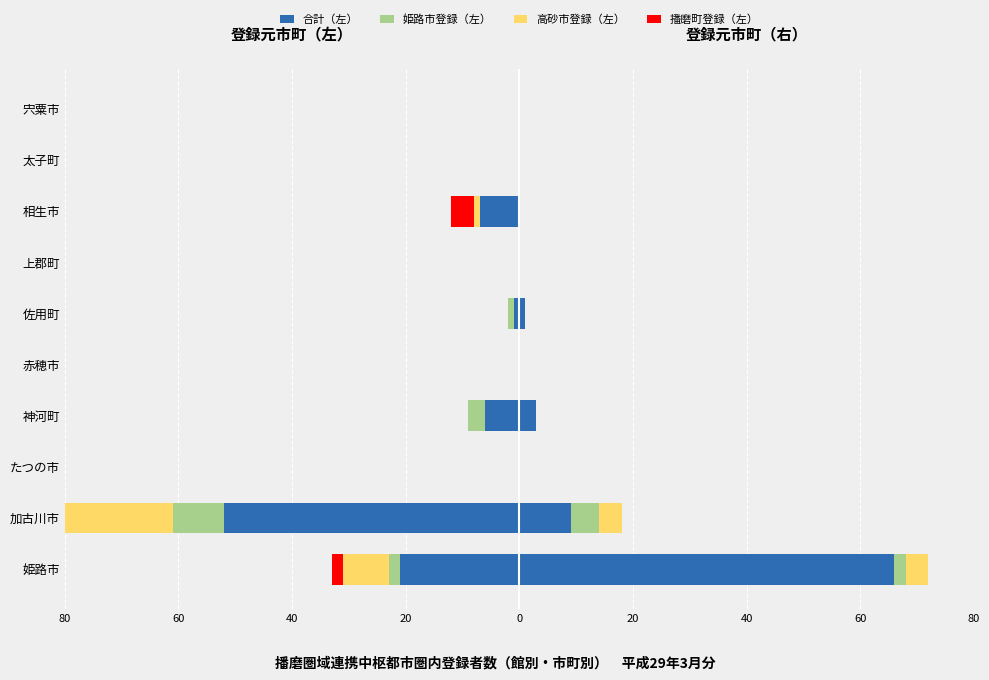

True or false: 高砂市 has a value of 10 at 太子町.

False